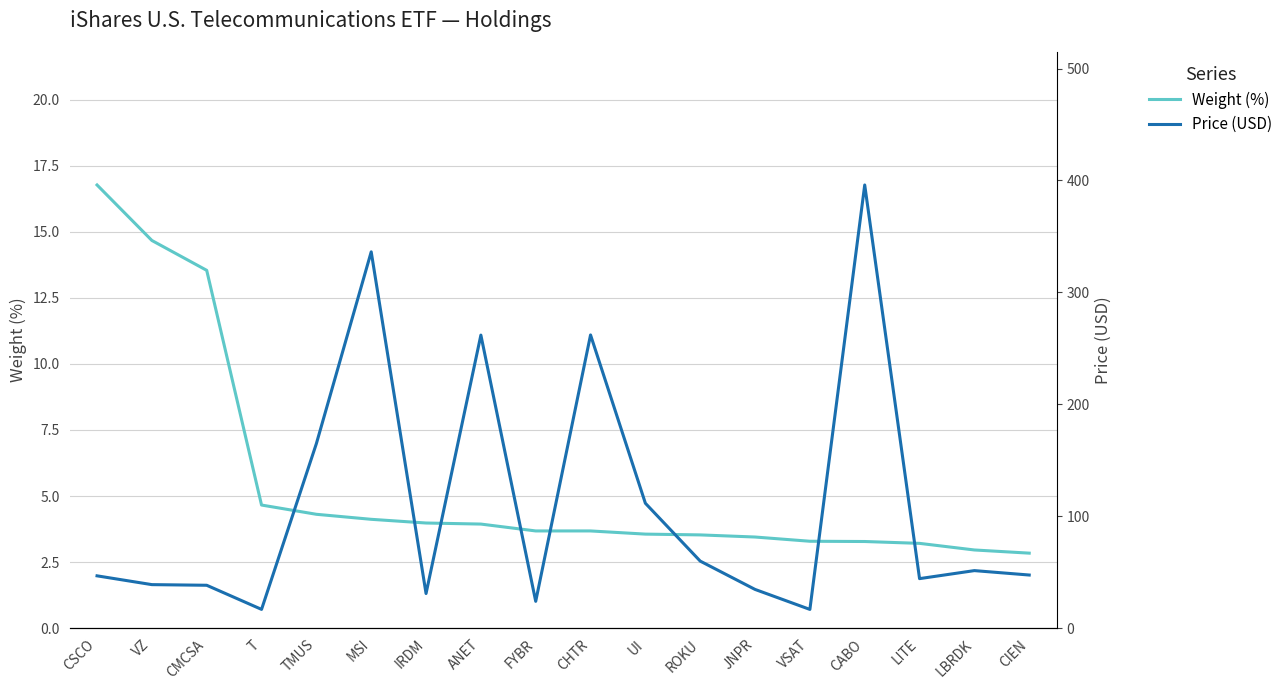

True or false: Weight (%) has a value of 4.8 at VSAT.

False